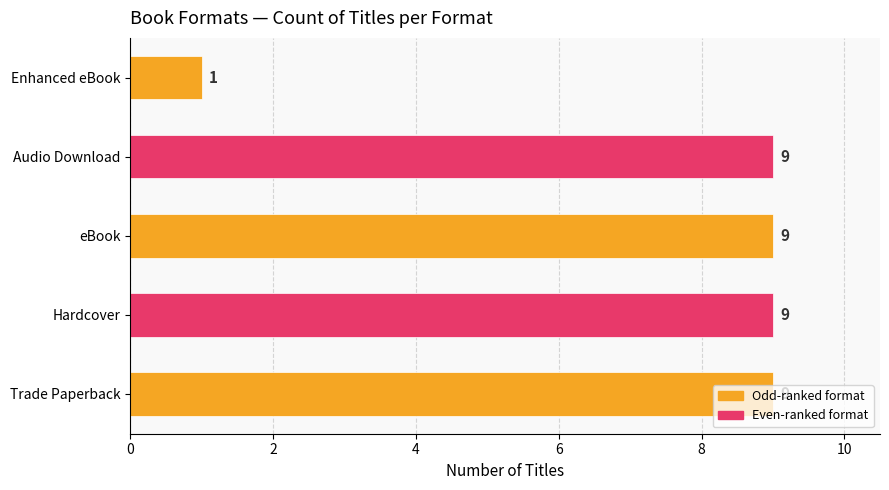

How many values are between 9 and 10?

4